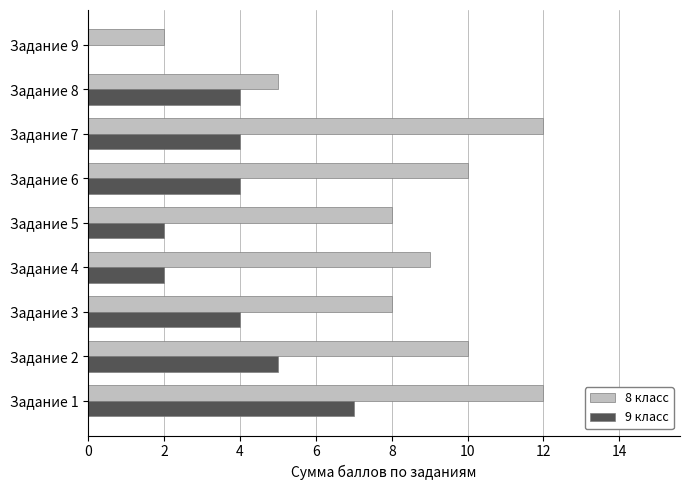

Which series has the largest total across all categories?

8 класс